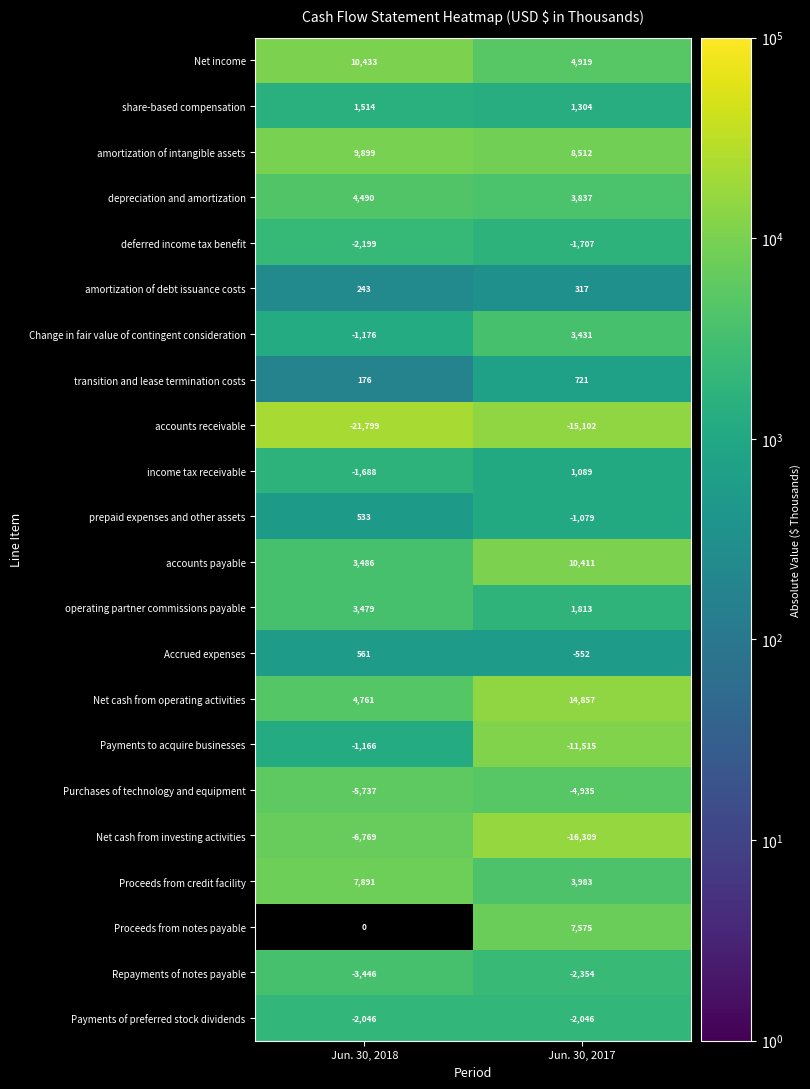

At how many categories does at least one series exceed 3424?

2